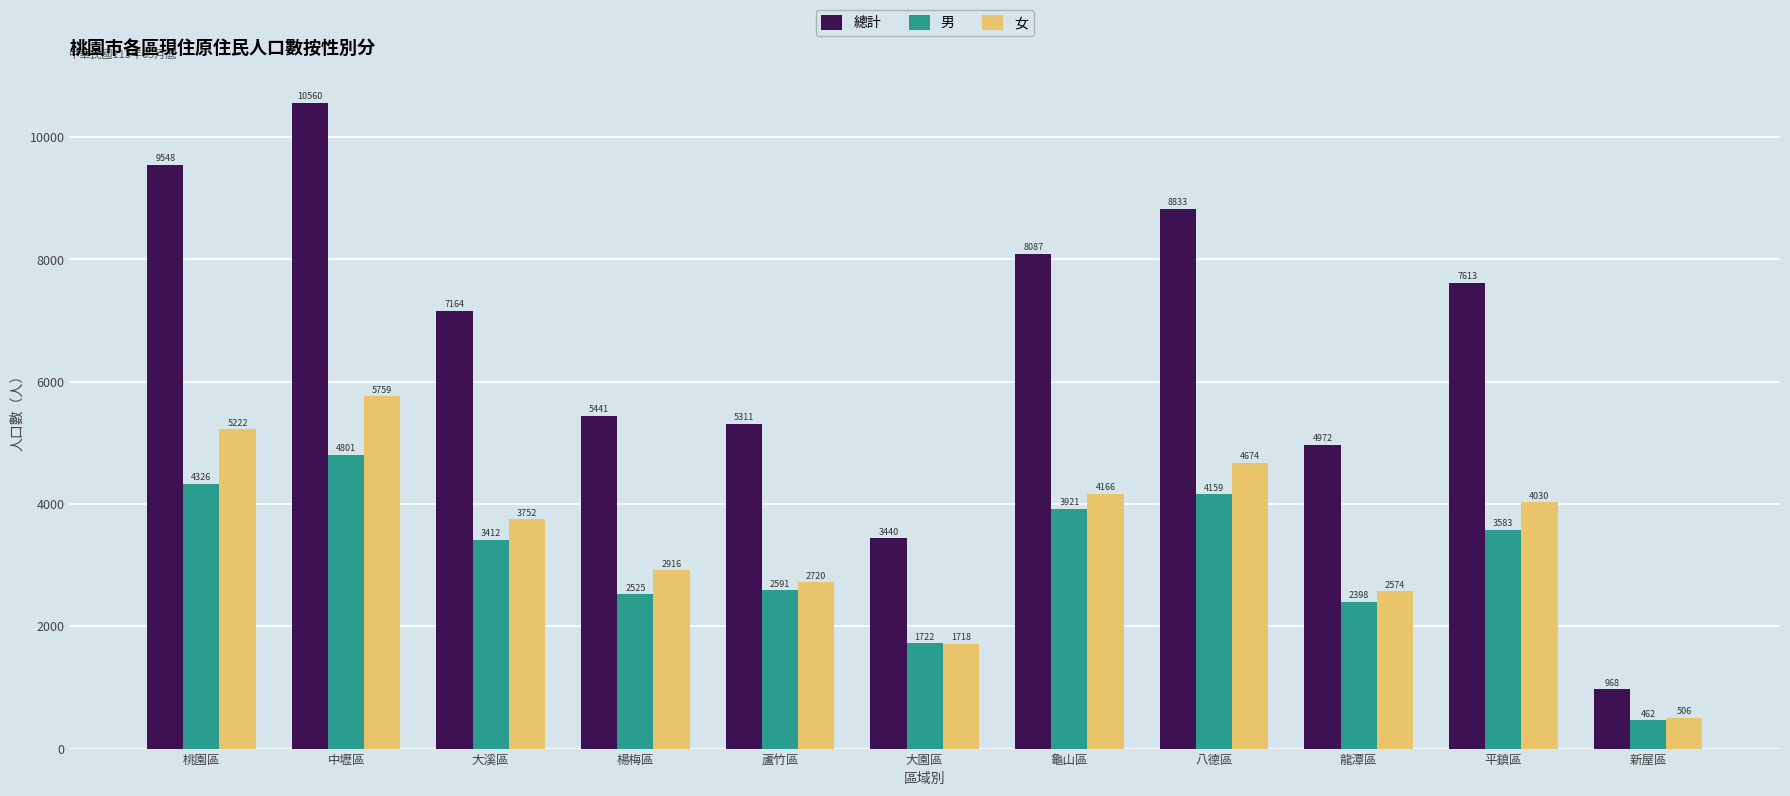

How many data points in 總計 are less than 7164?

5